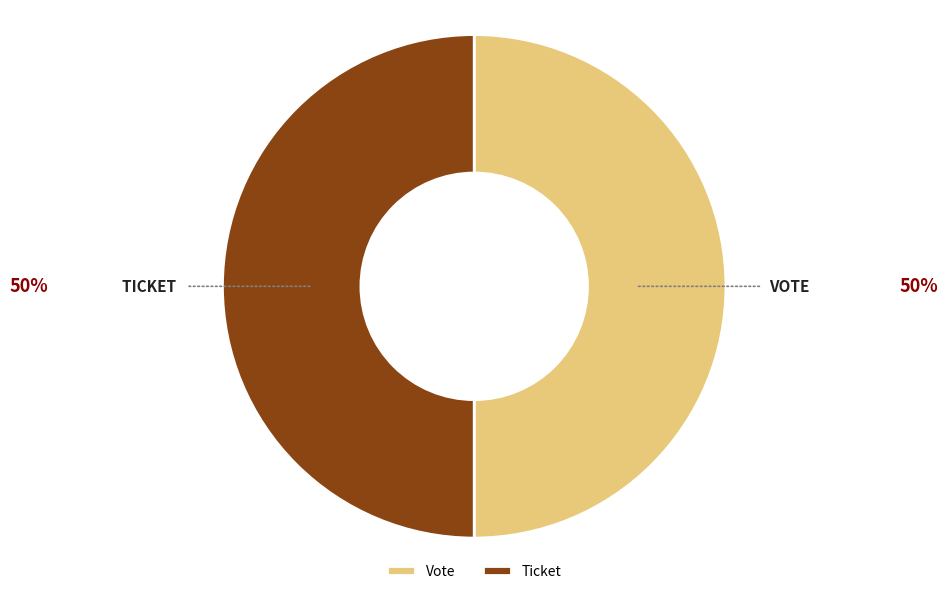

Approximately how many times larger is the value at TICKET compared to VOTE?

1.0